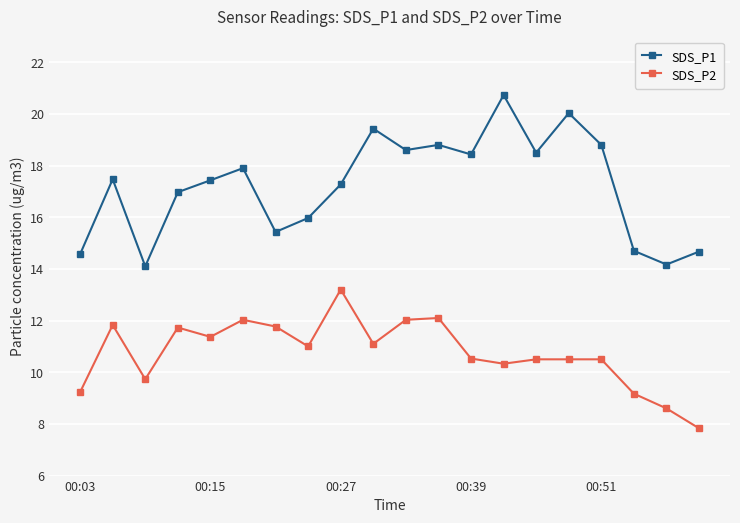

True or false: SDS_P1 has more than 1 points higher than both neighbors.

True